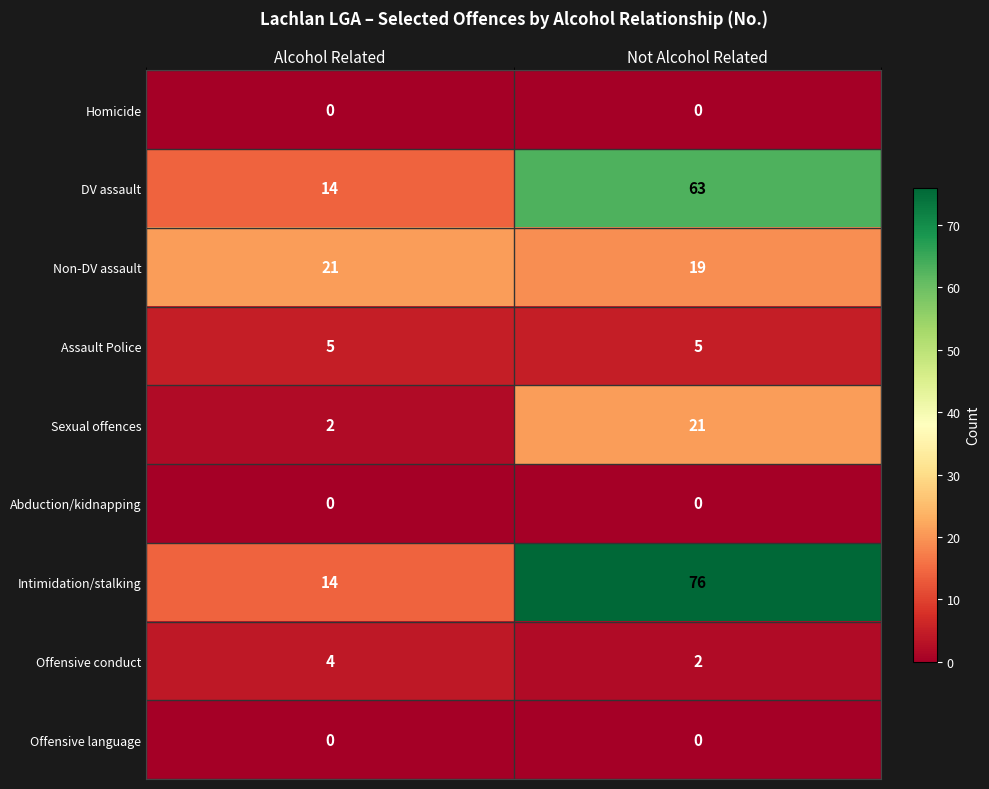

At which category is the sum across all series the highest?

Not Alcohol Related